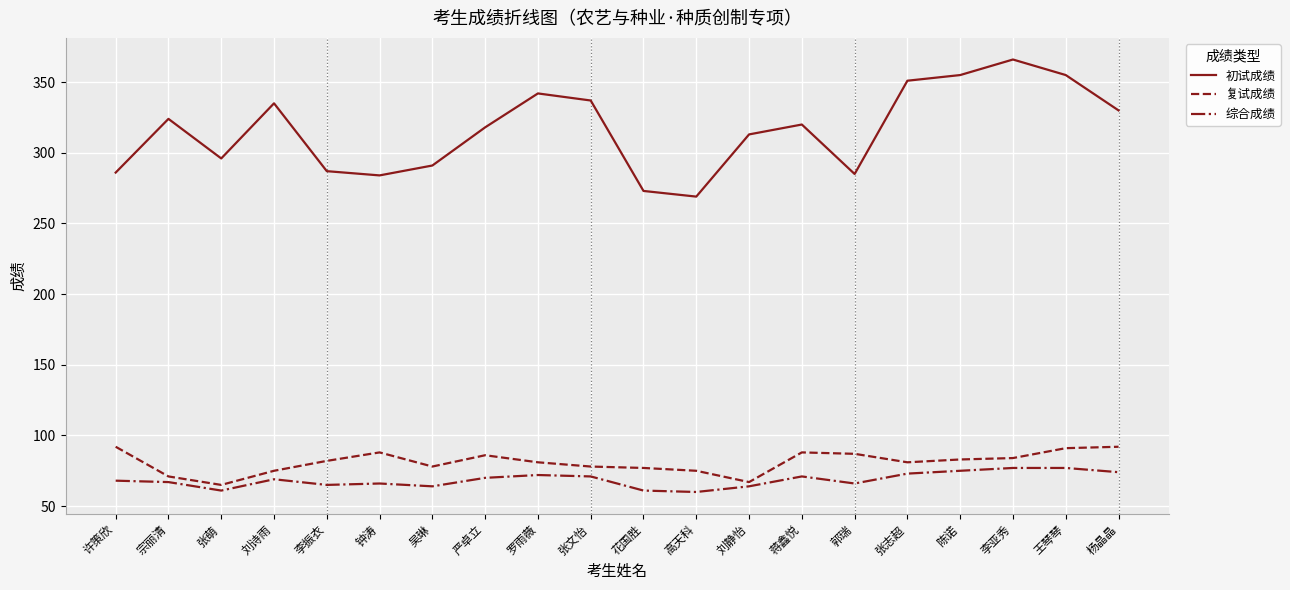

Is it true that 复试成绩 equals 144 at 李亚秀?

False